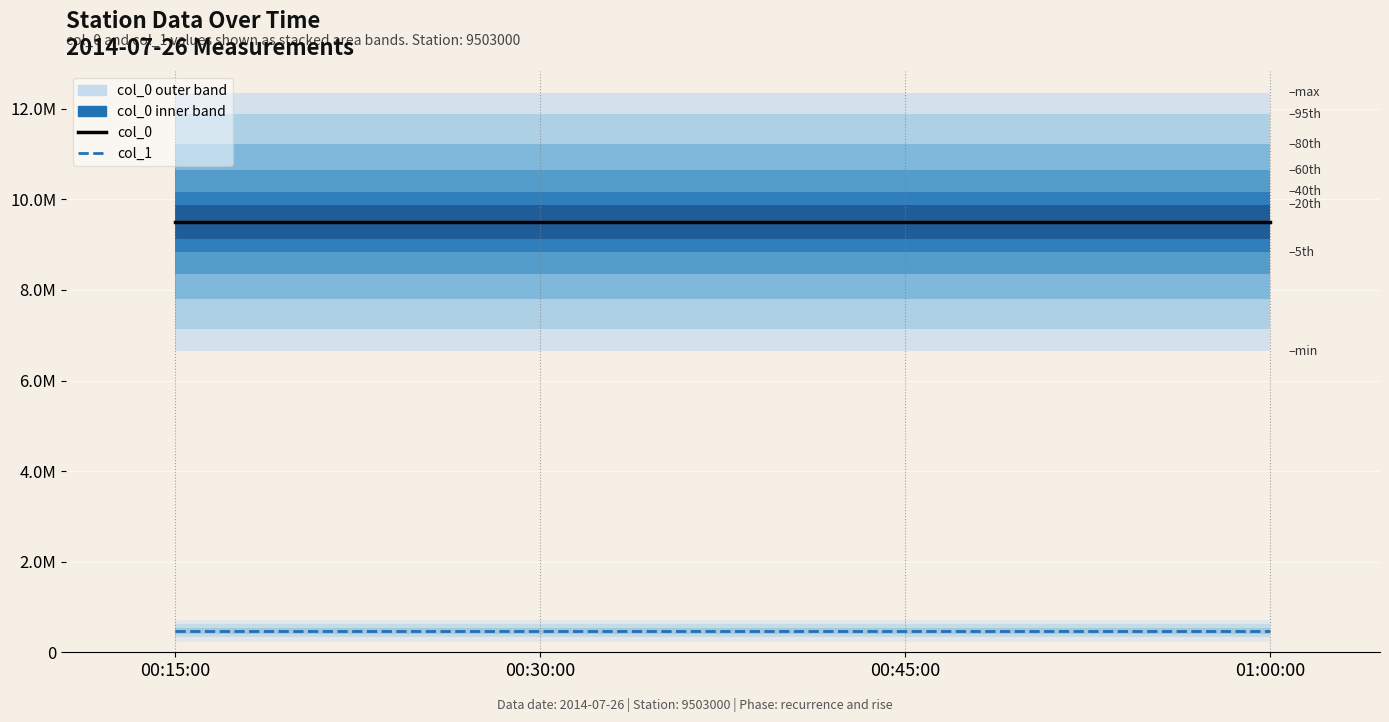

Which series has the largest range (max minus min)?

col_0